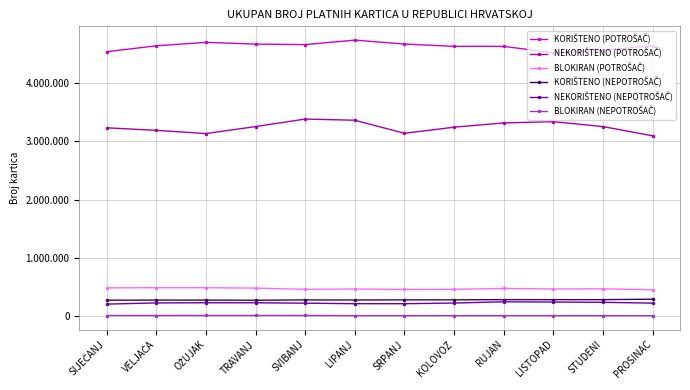

Does the chart have visible grid lines?

Yes